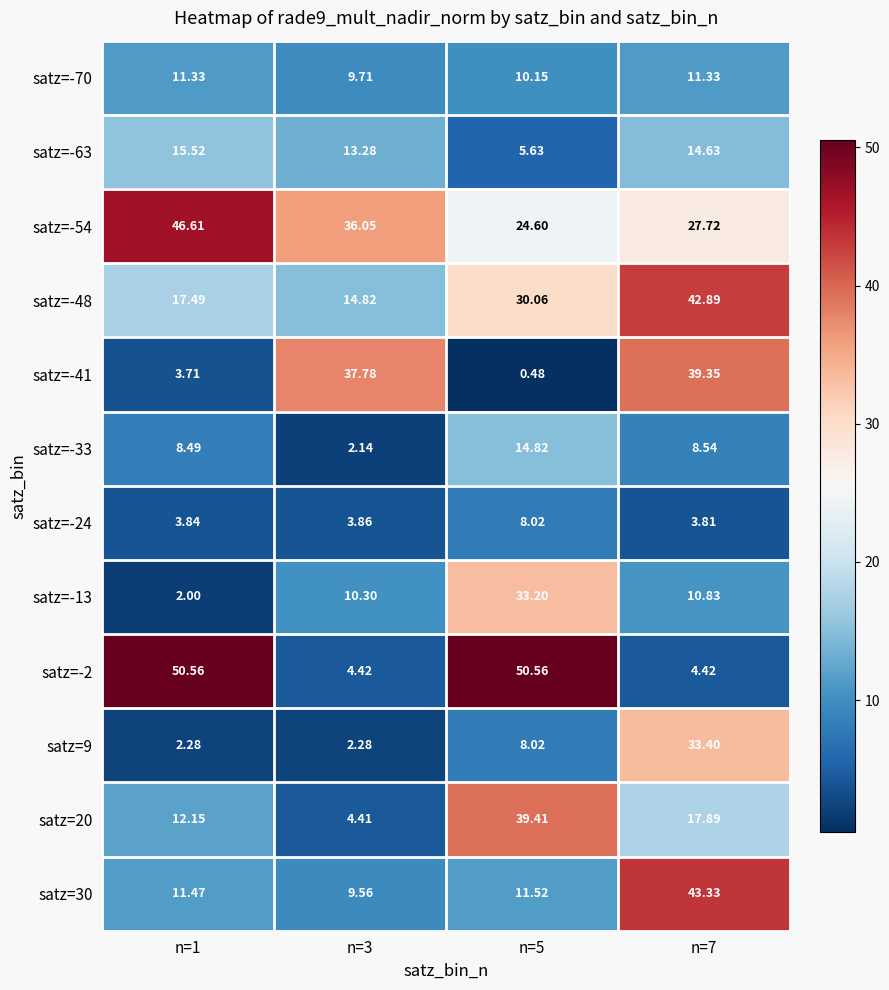

What is the maximum value shown in the chart?

50.6